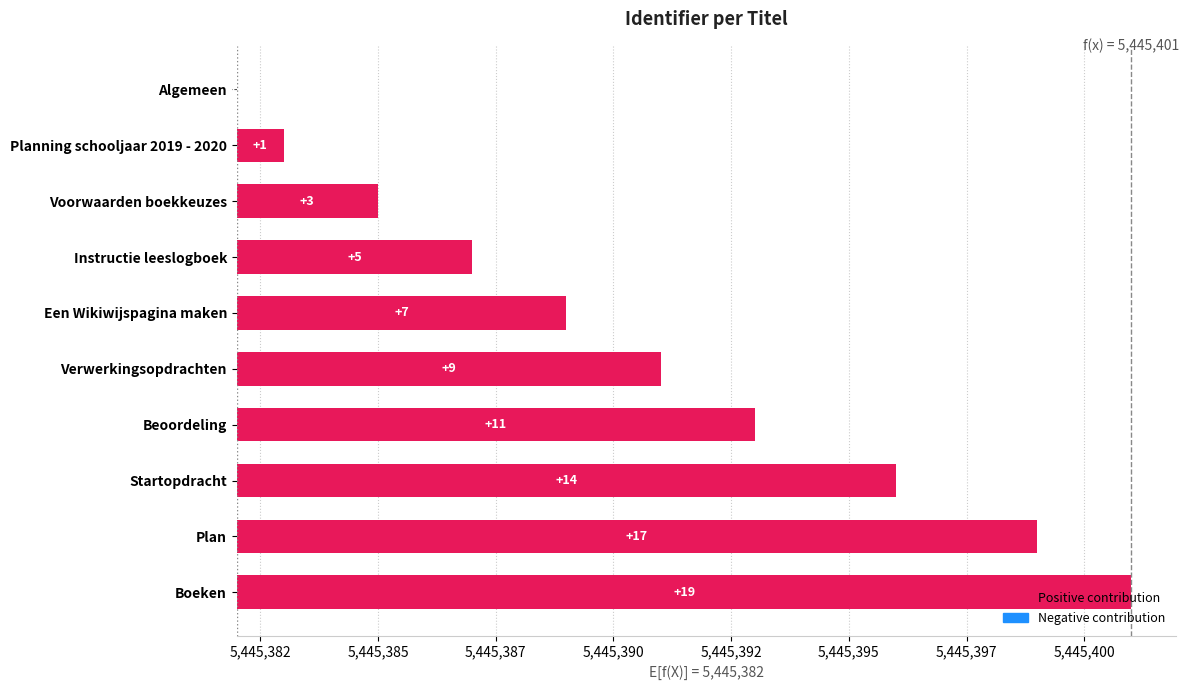

True or false: the data shows 1 at Planning schooljaar 2019 - 2020.

False